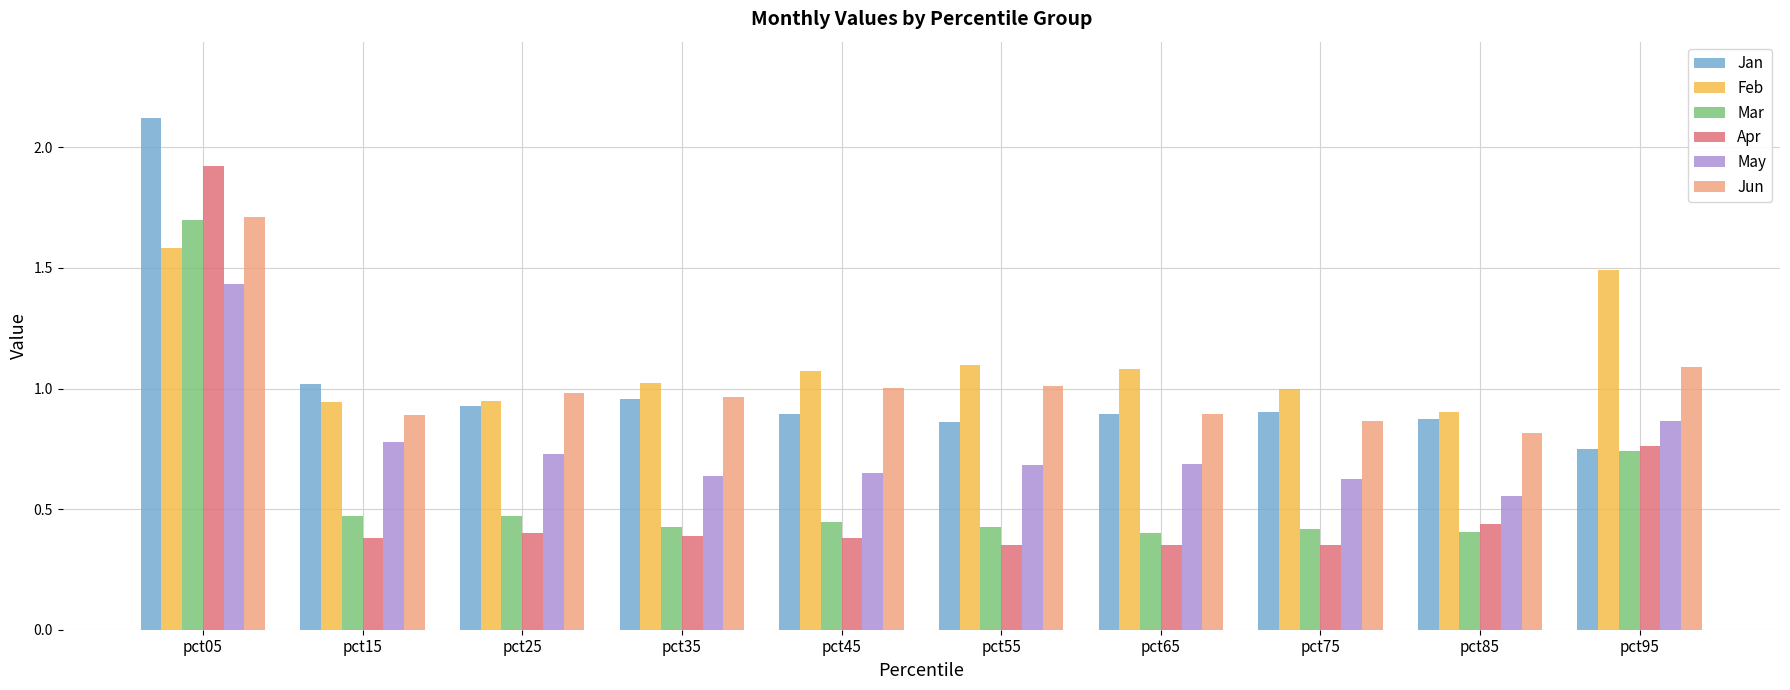

What is the sum of all Jan values?

10.2